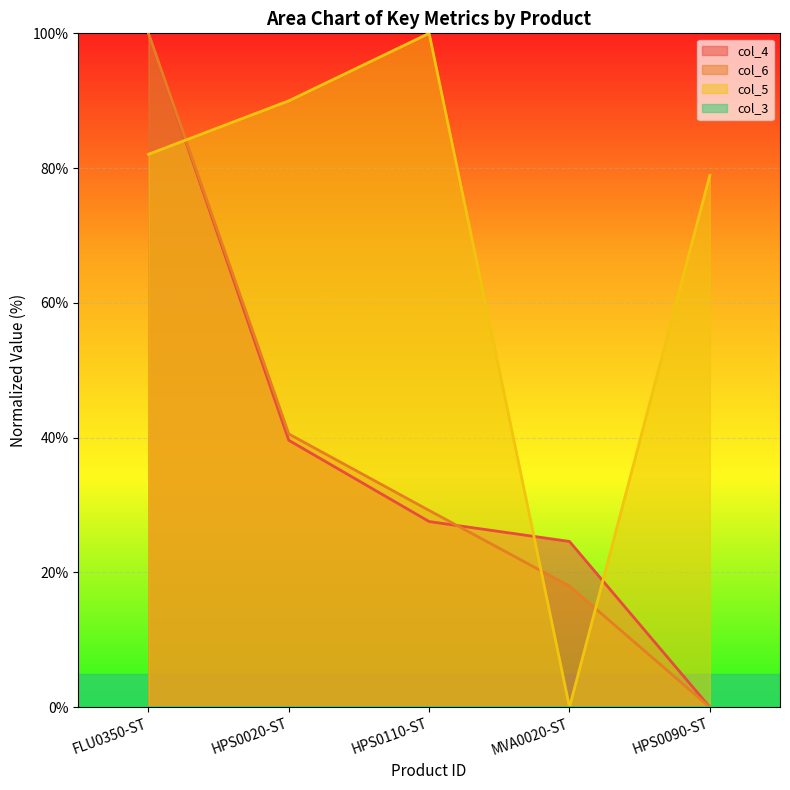

How many values in the col_5 series are below 82?

2